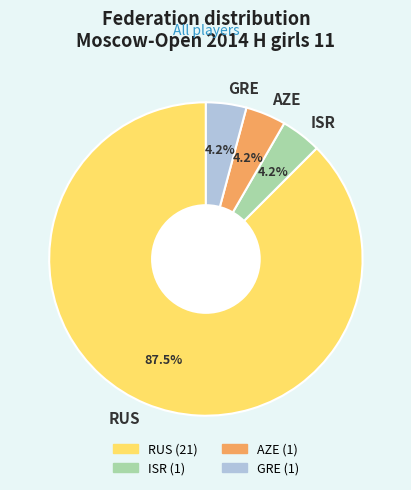

Which slice represents more than half of the pie?

RUS